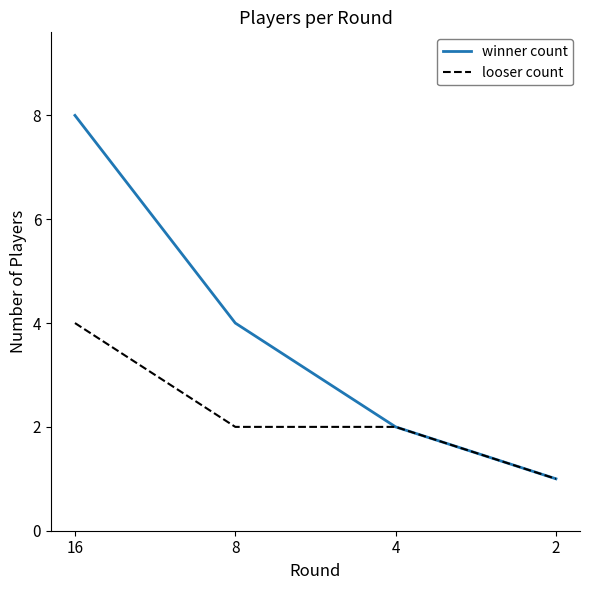

The value of winner count at 2 is 1. True or false?

True